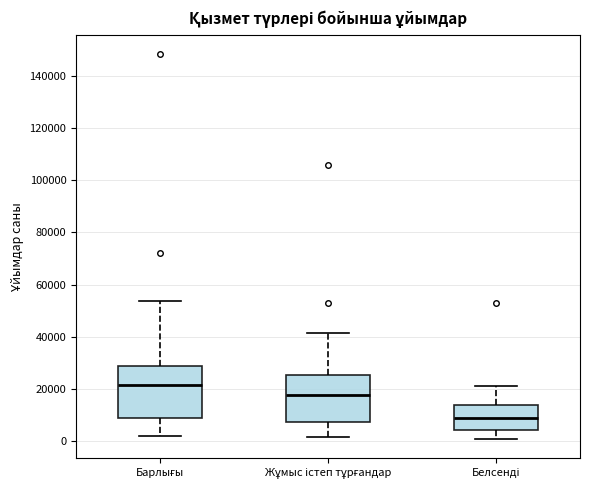

Which box is the tallest, from its lower edge to its upper edge?

Барлығы